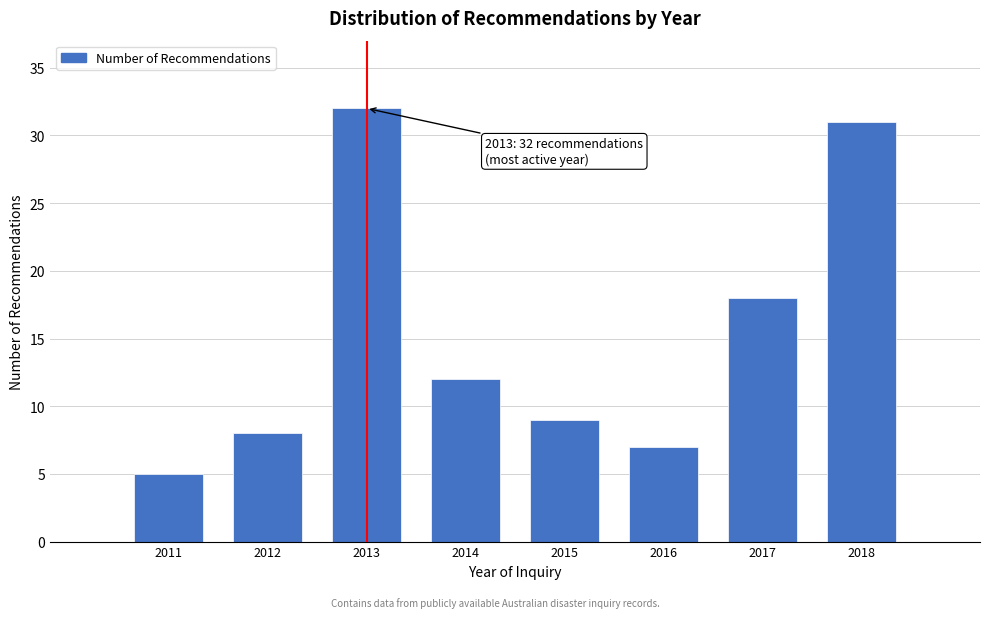

Reading left to right, list all the values displayed in this chart.

5	8	32	12	9	7	18	31